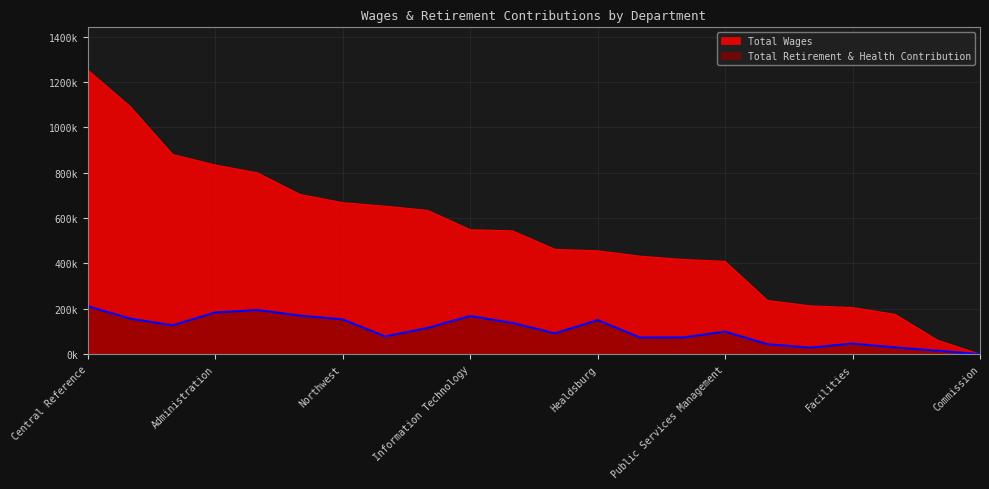

What is the difference between the second highest and minimum values in the Total Retirement & Health Contribution series?

194600